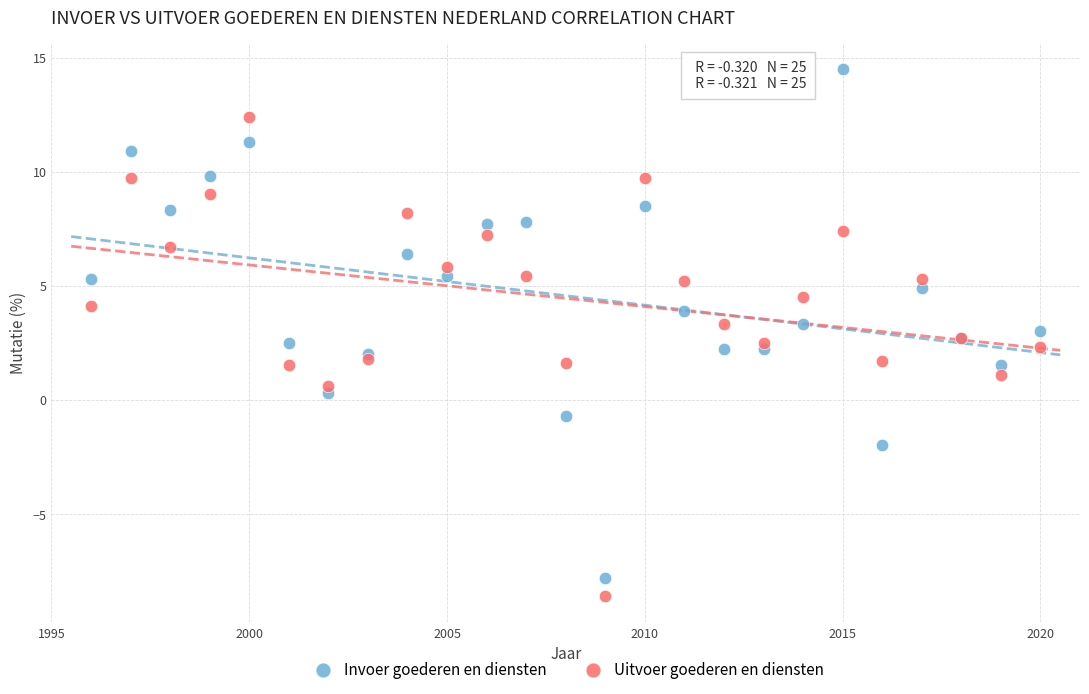

What is the X range (max minus min) for the scatter plot?

24.0